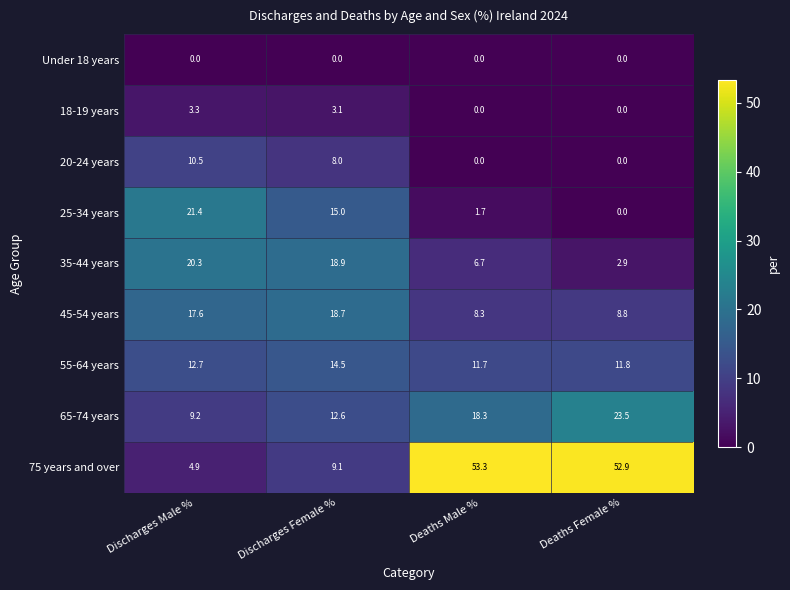

What is the difference between the maximum and minimum values in the 45-54 years series?

10.4